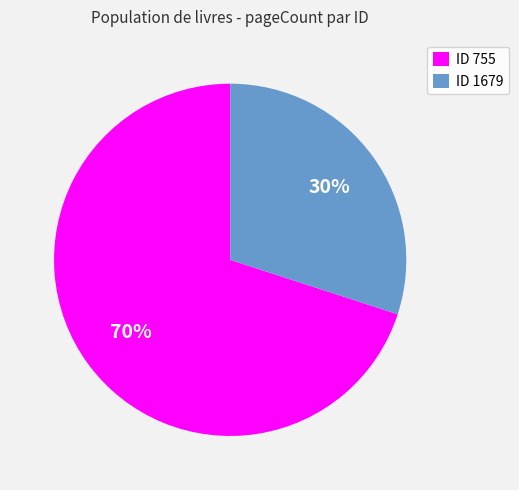

To the nearest percent, what portion does ID 755 represent?

70%